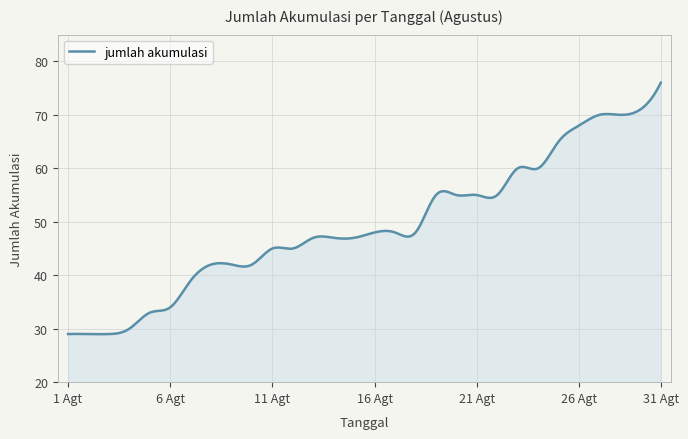

What is the smallest value displayed?

29.0